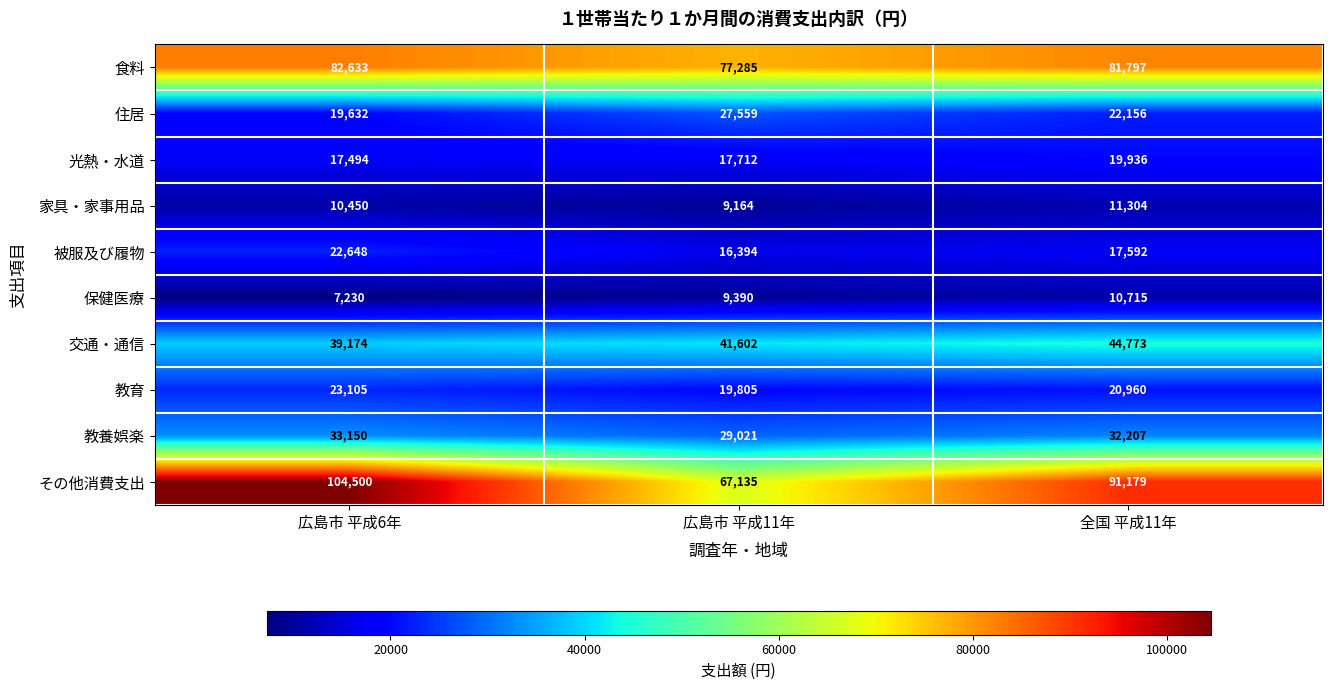

At how many categories does at least one series exceed 103059?

1